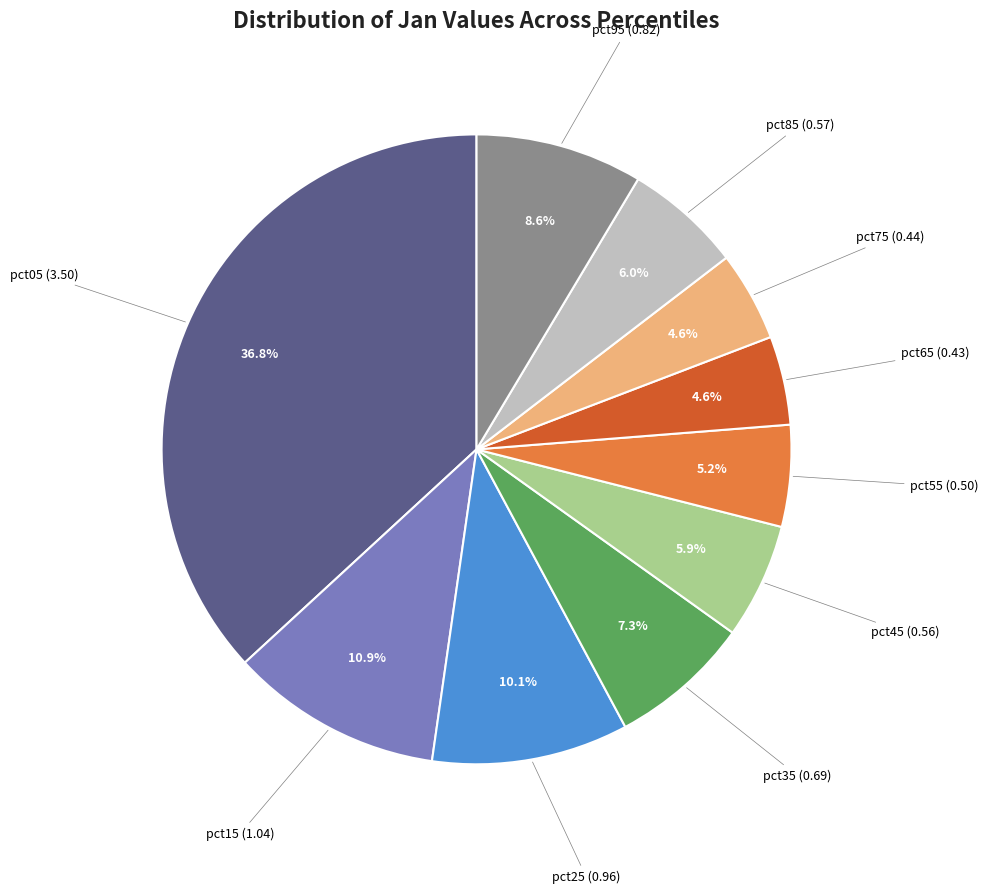

Count the number of slices in the pie.

10